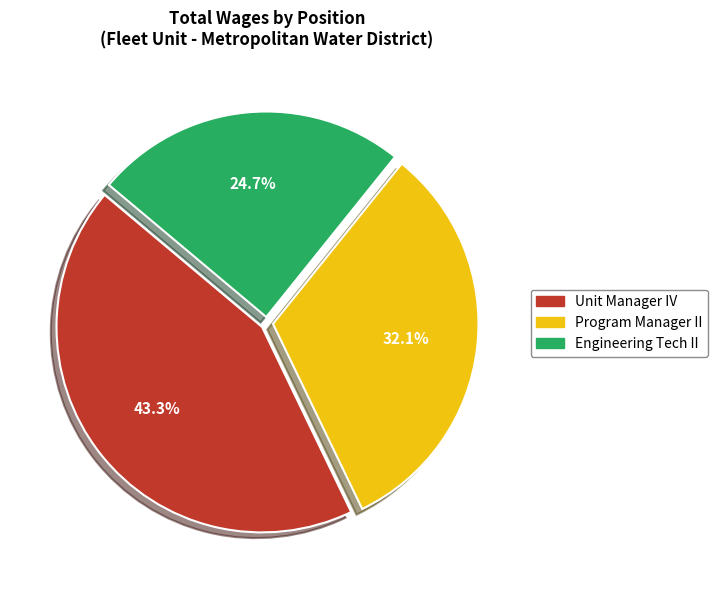

What is the smallest slice in the pie chart?

Engineering Tech II